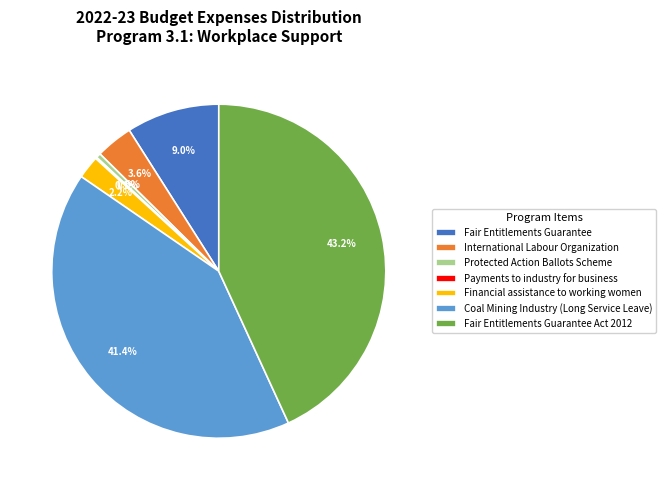

What is the largest slice in the pie chart?

Fair Entitlements Guarantee Act 2012